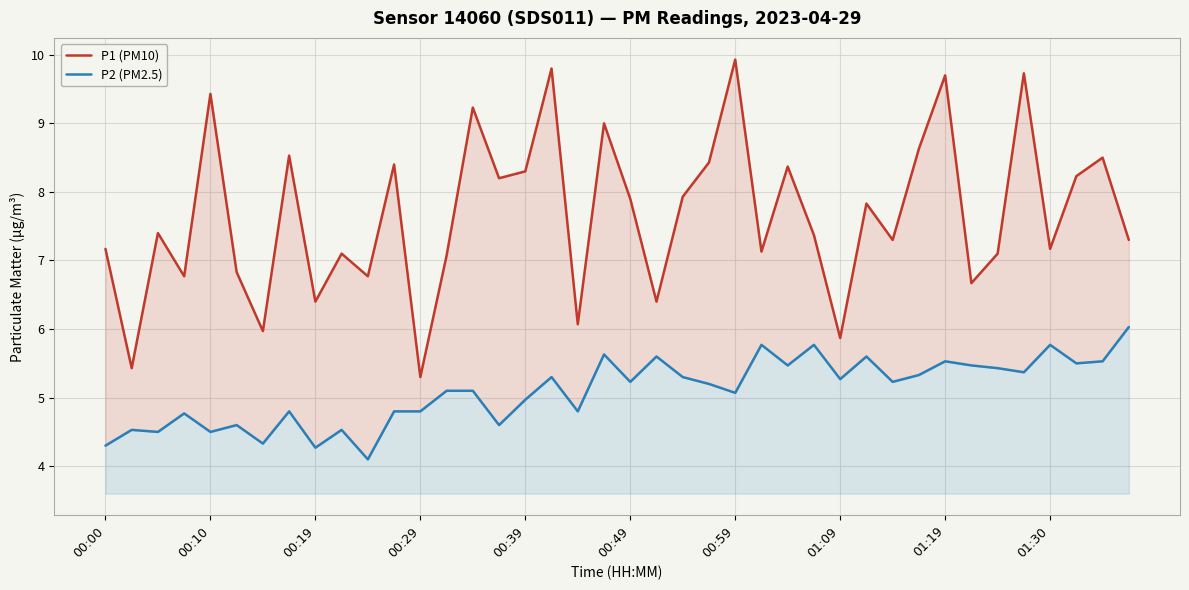

What position from the right is 11?

29